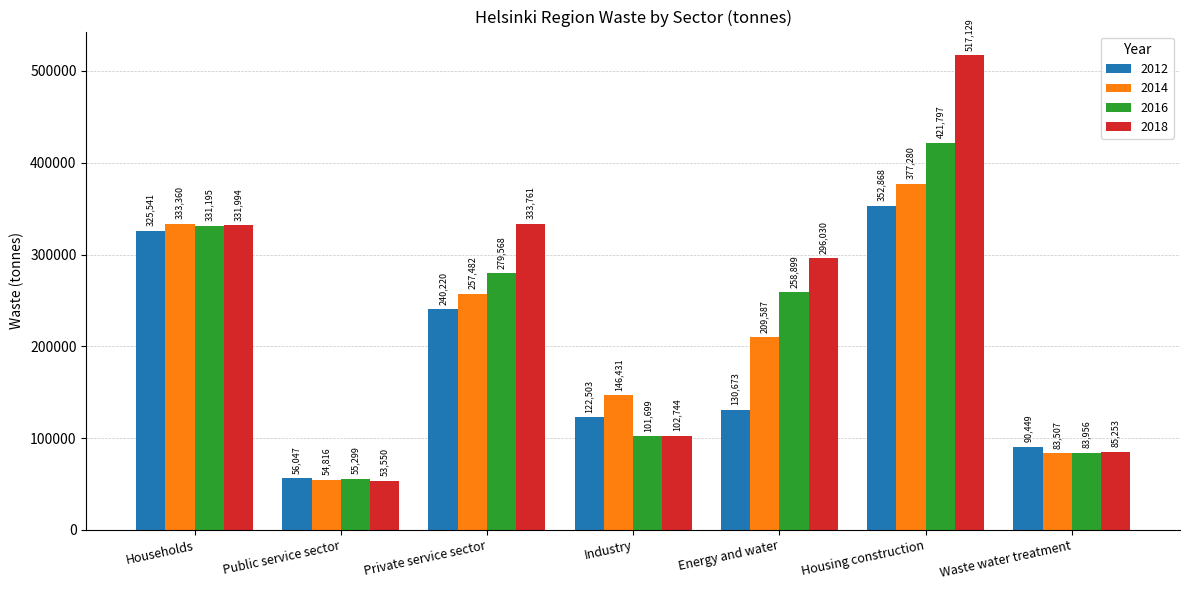

Rank the series by their average value, from highest to lowest.

2018, 2016, 2014, 2012